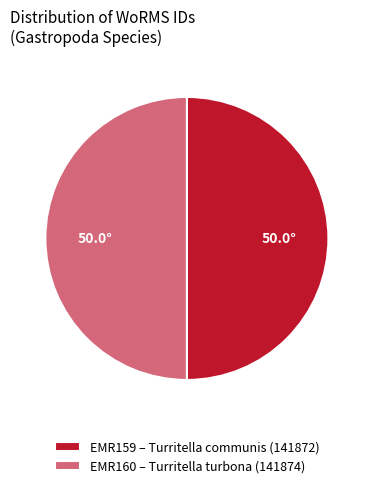

What is the ratio of the value at EMR160 – Turritella turbona (141874) to the value at EMR159 – Turritella communis (141872)?

1.0